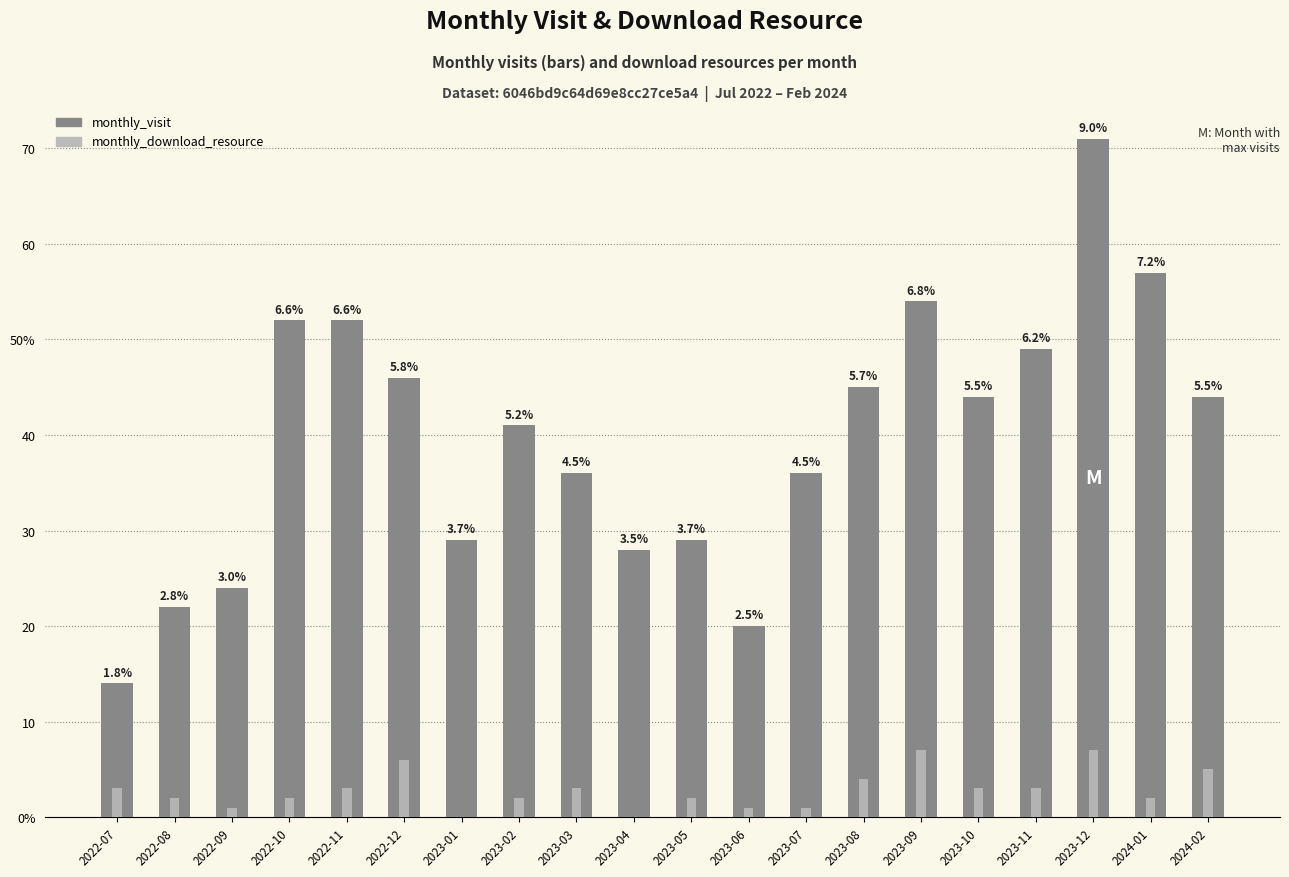

What is the value of the monthly_visit bar at the 8th from the left?

41